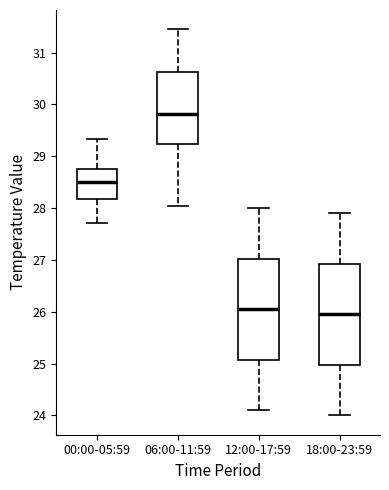

Which box's median line is the lowest?

18:00-23:59